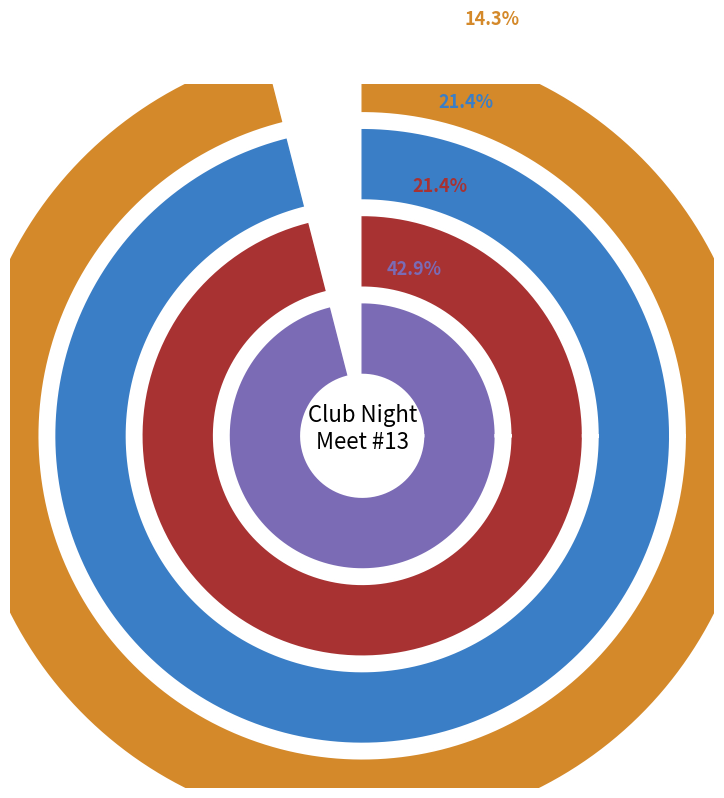

Combined, what portion of the pie is PAKU and PAPK?

17.6%